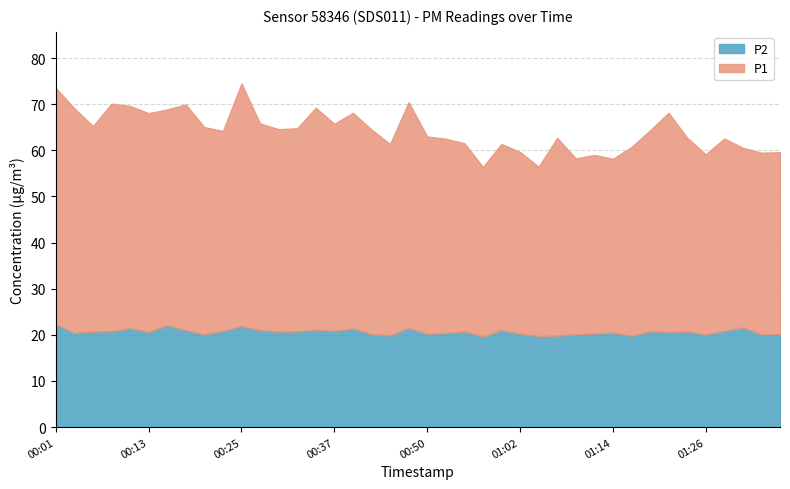

What is the sum of all P1 values?

1742.2